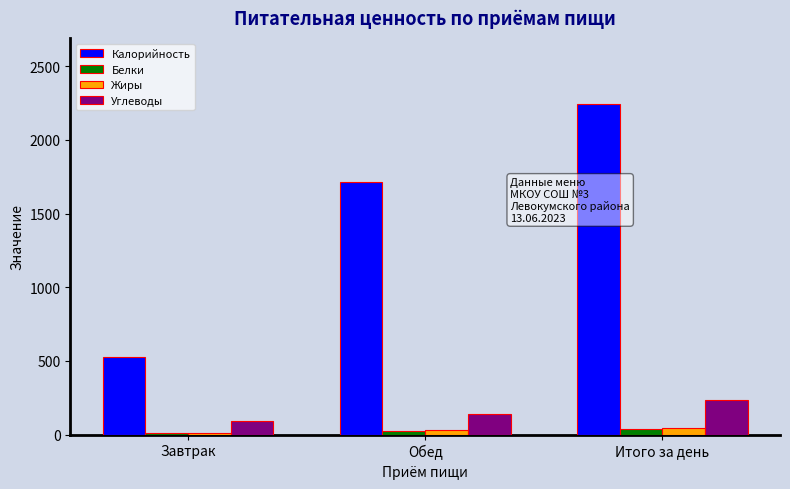

What position from the right is Итого за день?

1